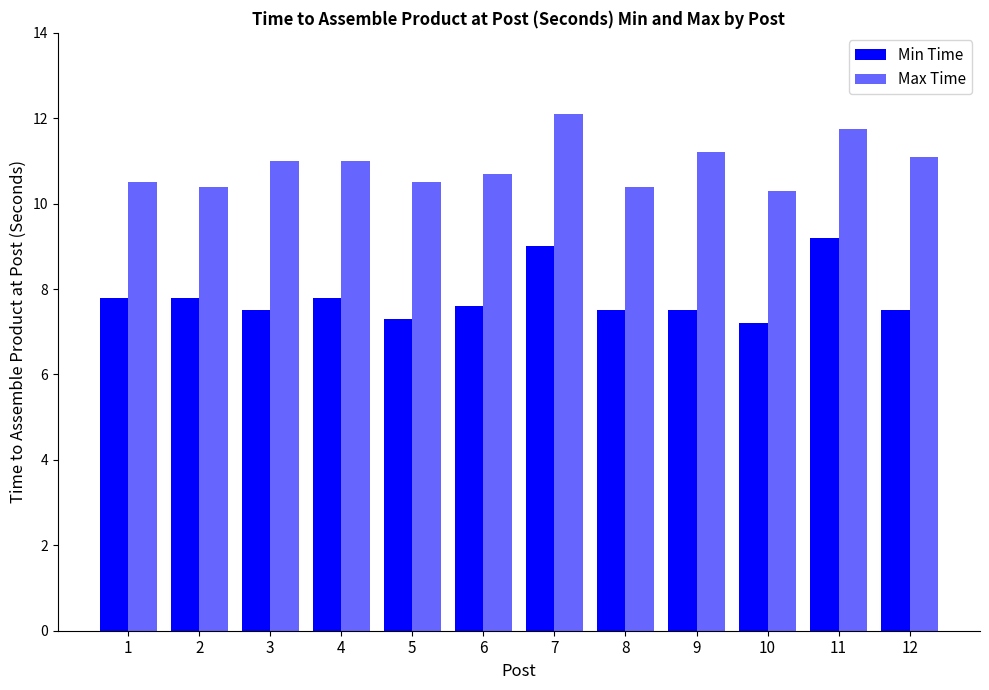

Which series changed the most between 1 and 5?

Min Time